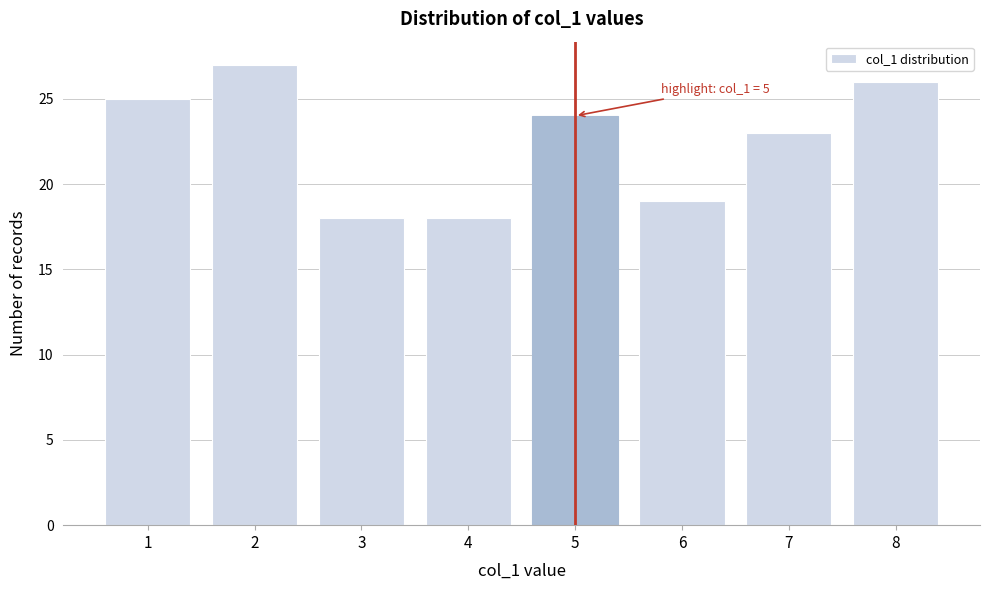

Reading left to right, list all the values displayed in this chart.

1=25	2=27	3=18	4=18	5=24	6=19	7=23	8=26